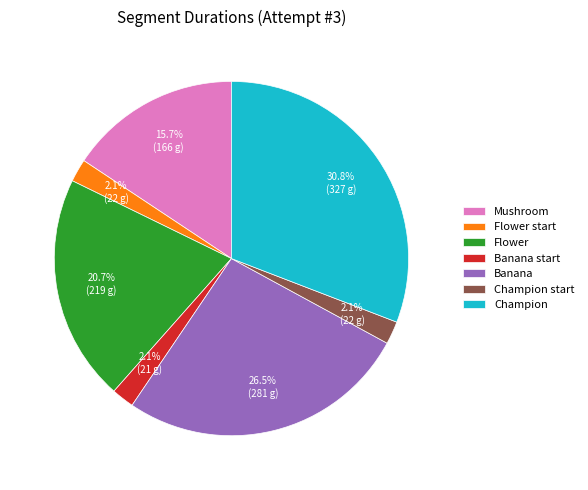

To the nearest percent, what percentage of the pie is Champion?

31%